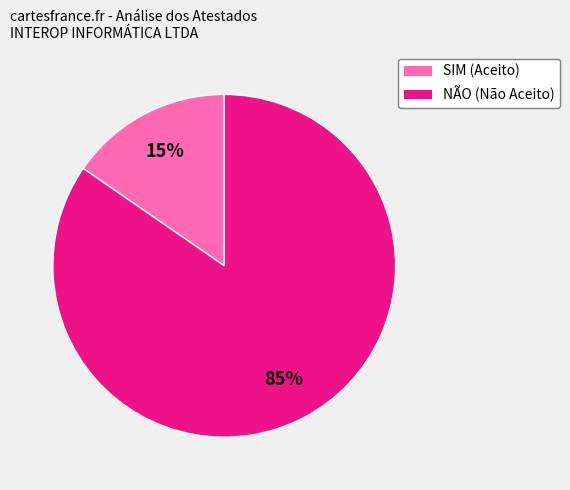

What percentage is the SIM slice, to the nearest percent?

15%